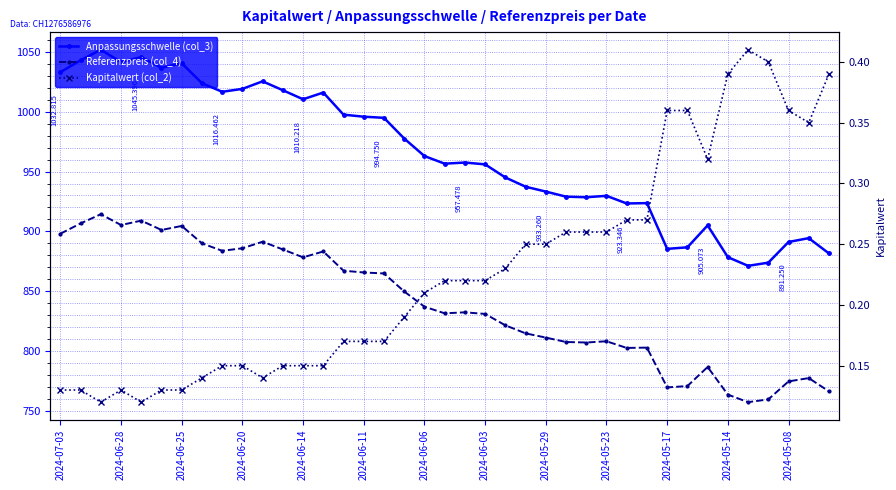

Which label corresponds to the smallest value in the chart?

2024-06-25